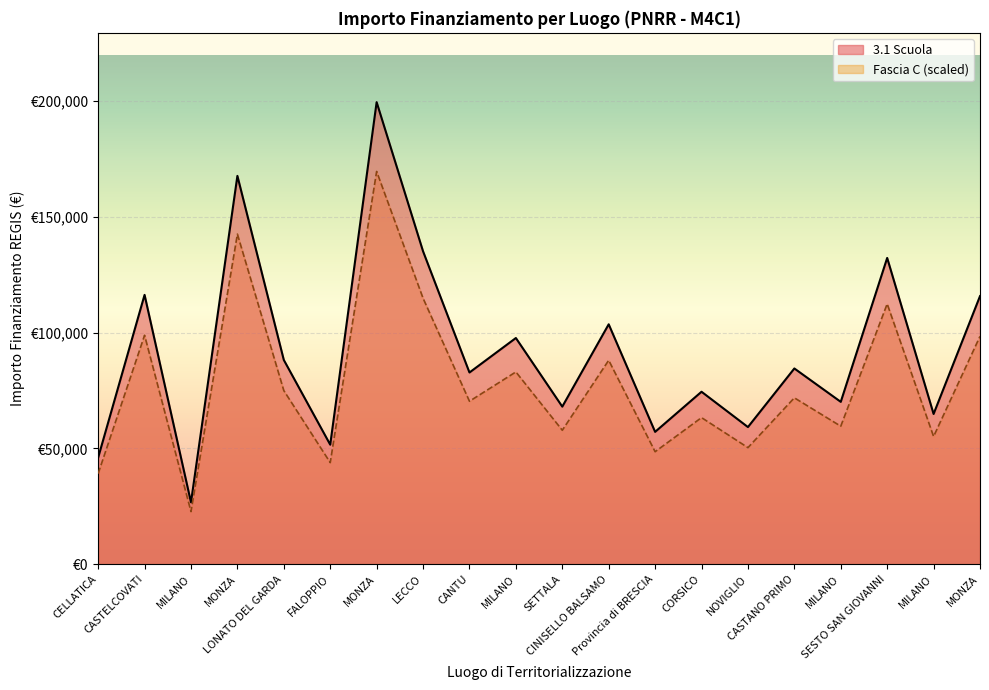

At which label does 3.1 Scuola reach its peak?

MONZA